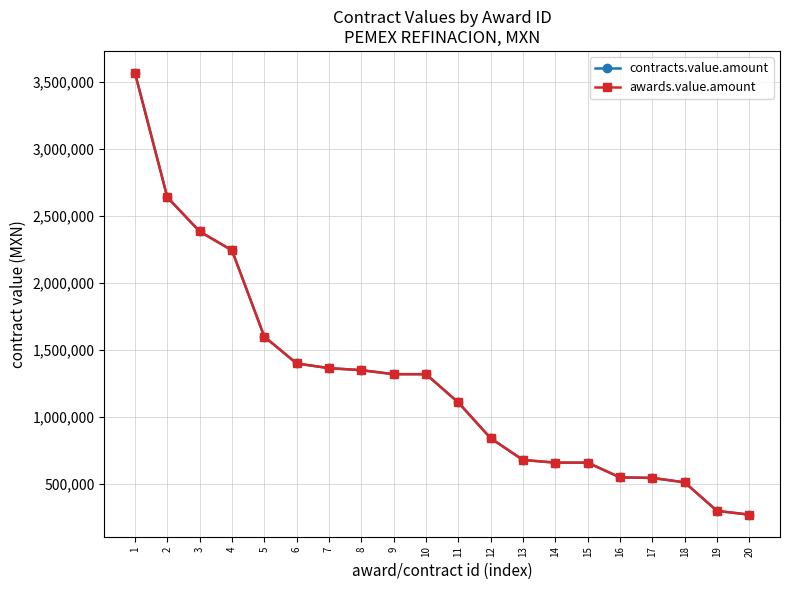

Rank the series by their maximum value, from lowest to highest.

contracts.value.amount, awards.value.amount